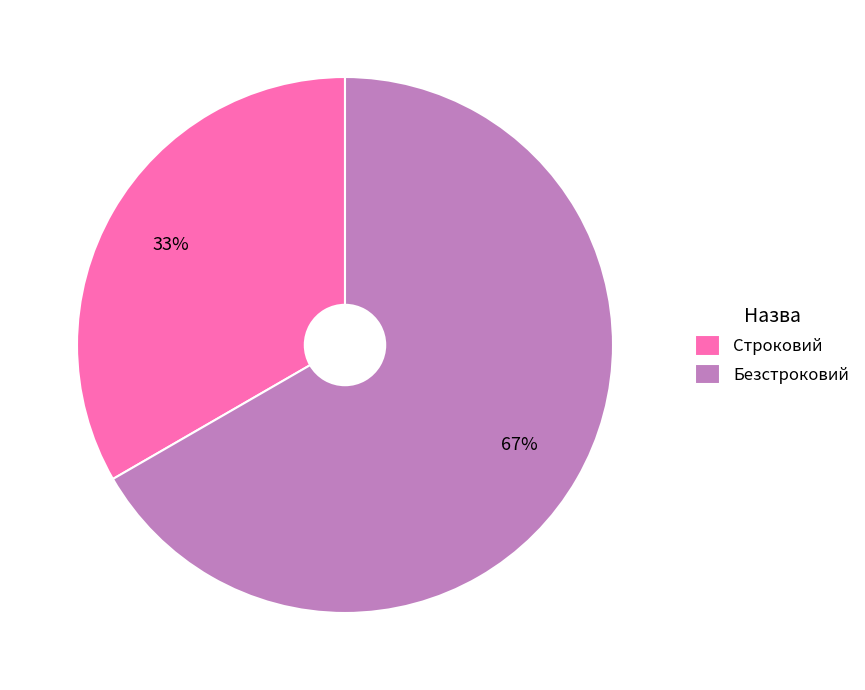

To the nearest percent, what portion does Строковий represent?

33%